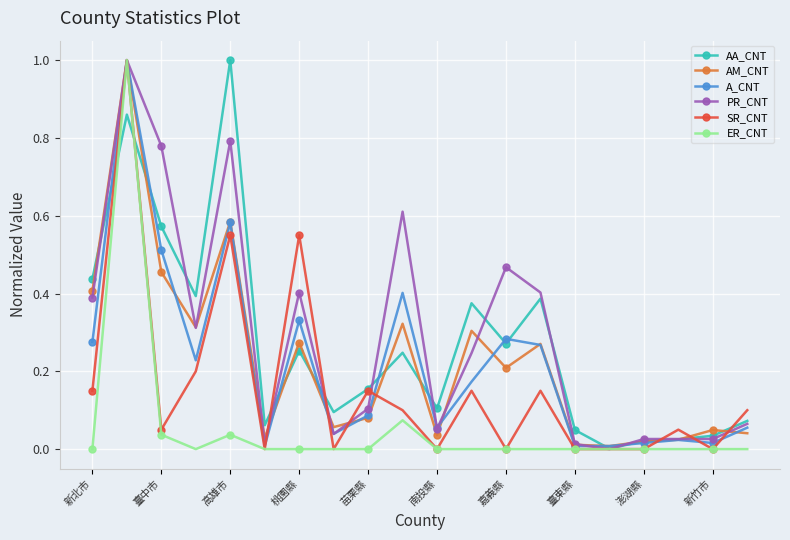

What is the maximum value shown in the chart?

1.0